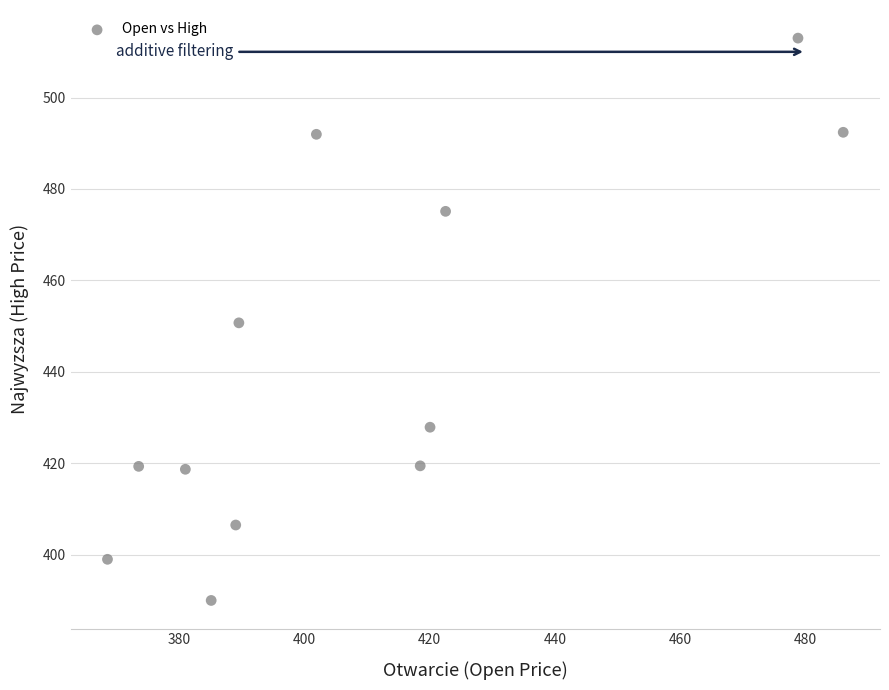

What is the range of X values (max minus min)?

117.4